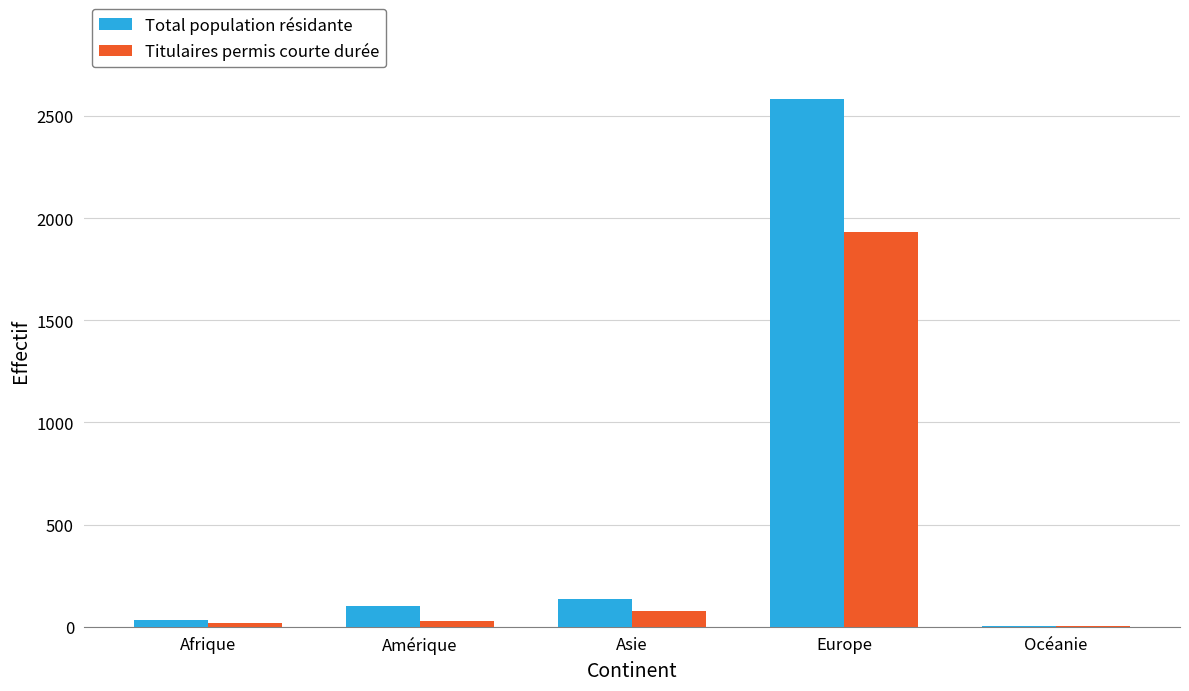

What is the sum of all Total population résidante values?

2857